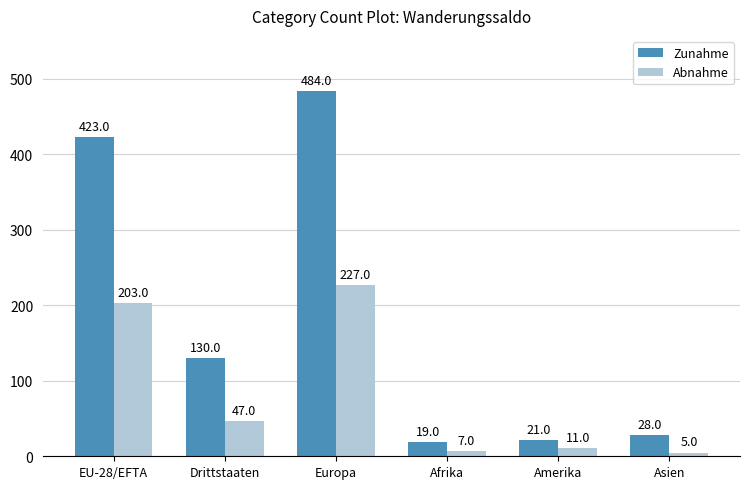

Reading left to right, list all the values displayed in this chart.

Zunahme: EU-28/EFTA=423	Drittstaaten=130	Europa=484	Afrika=19	Amerika=21	Asien=28
Abnahme: EU-28/EFTA=203	Drittstaaten=47	Europa=227	Afrika=7	Amerika=11	Asien=5